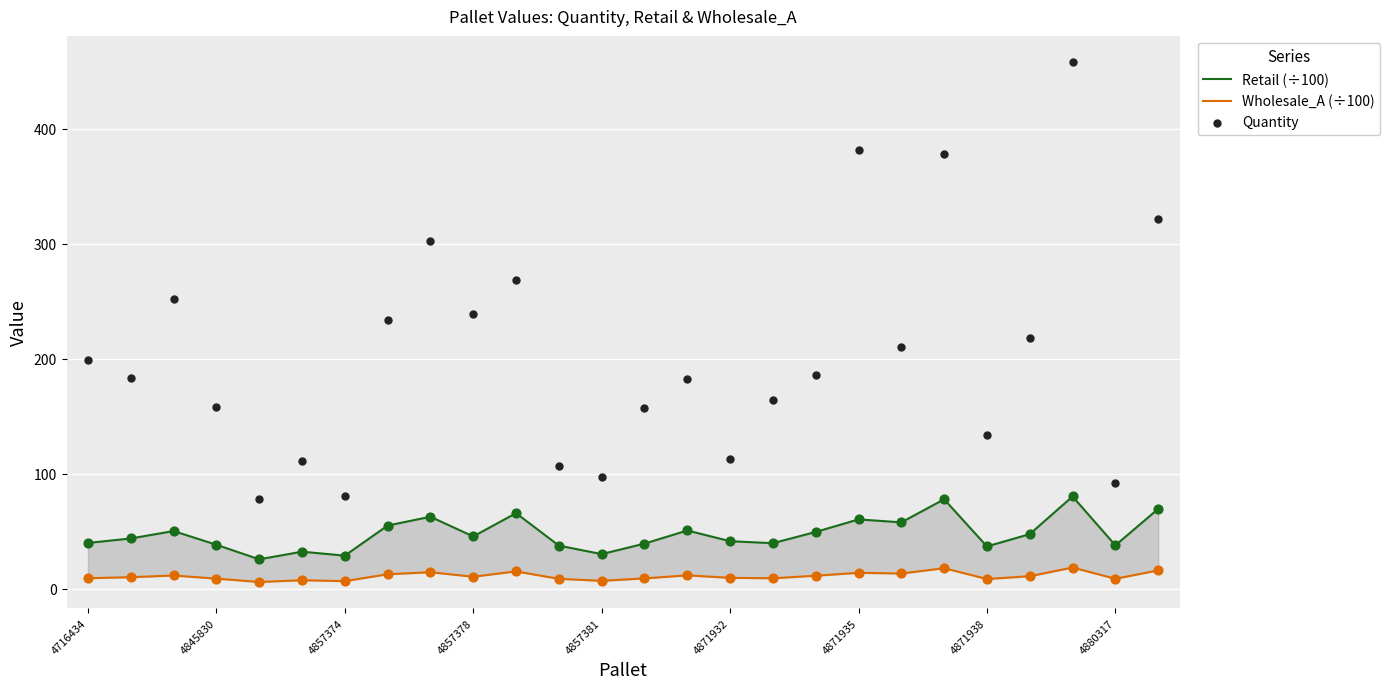

At how many categories does at least one series exceed 340?

3